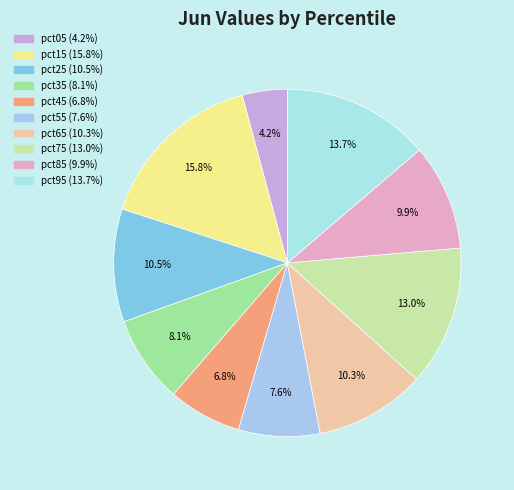

How many slices are in this pie chart?

10